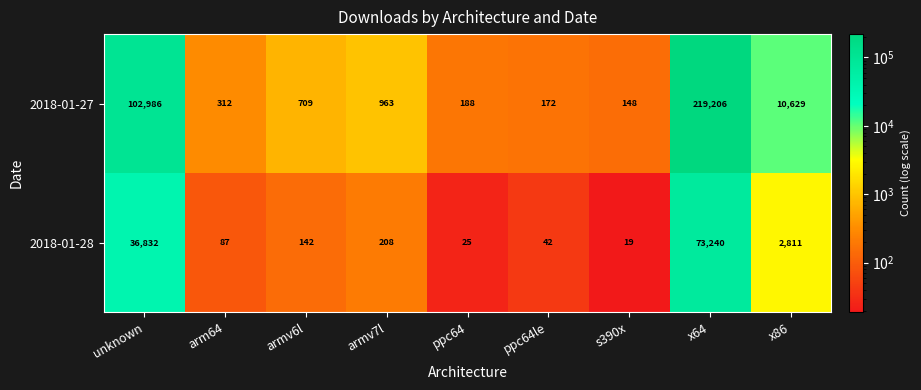

Where is 2018-01-28 nearest to the value 36629?

unknown